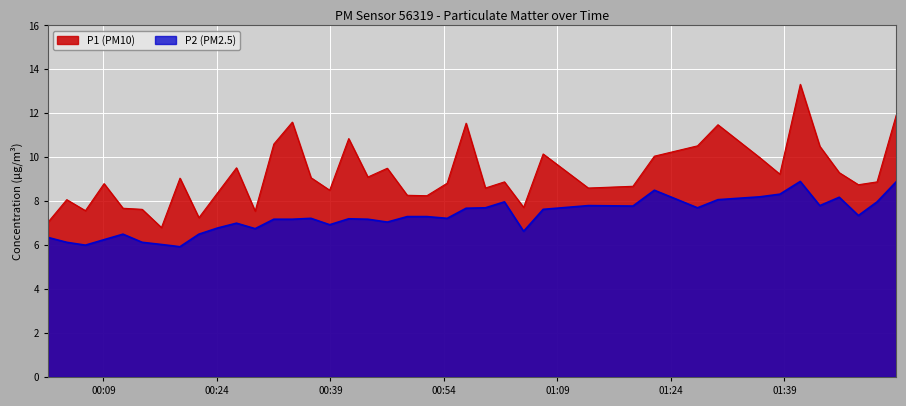

At how many categories does at least one series exceed 11?

5